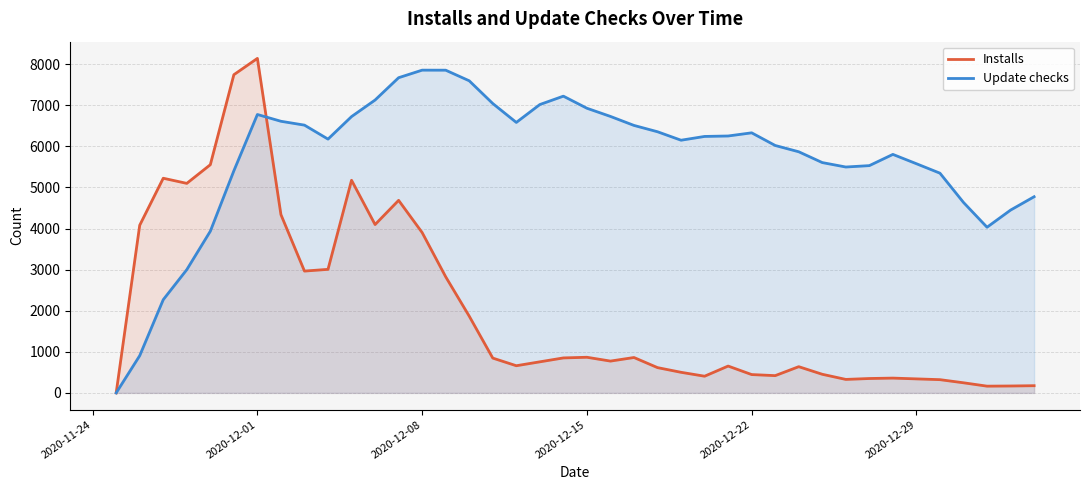

How many lines are shown in the chart?

2